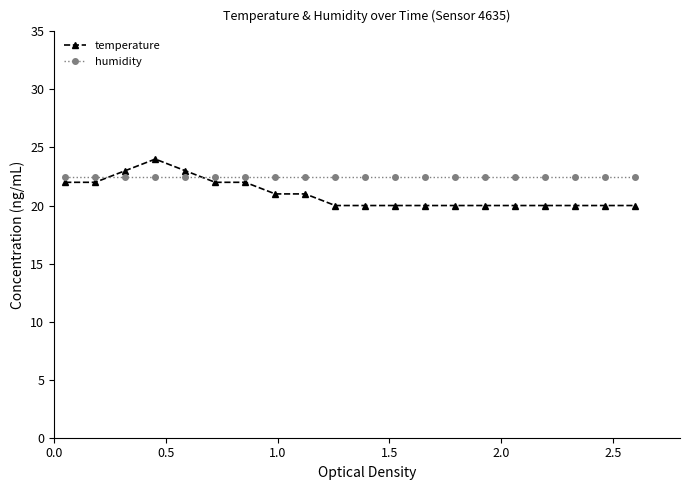

List the series in order of their peak value, highest first.

temperature, humidity